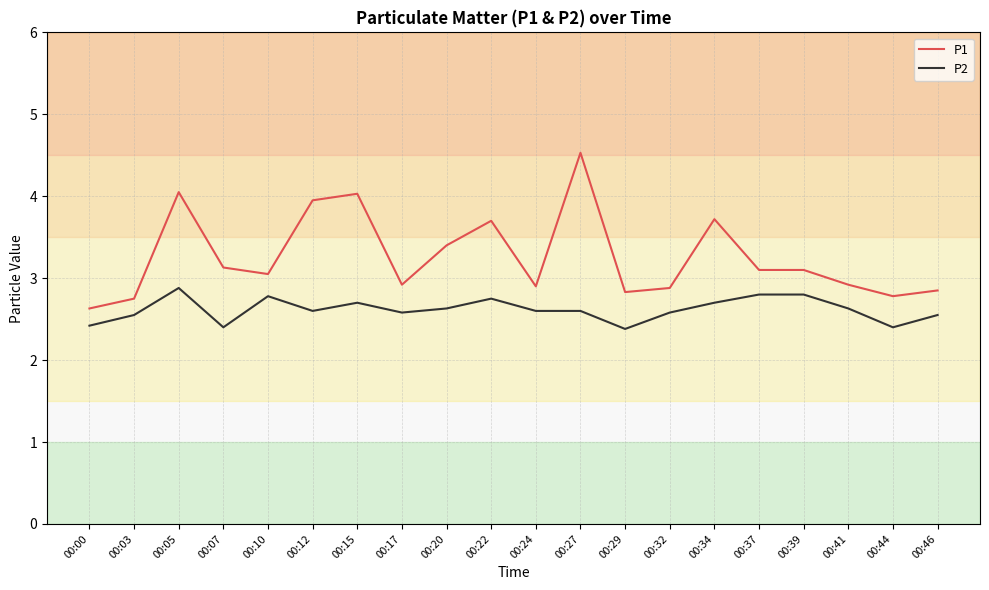

What is the total value across all series at 00:05?

6.9